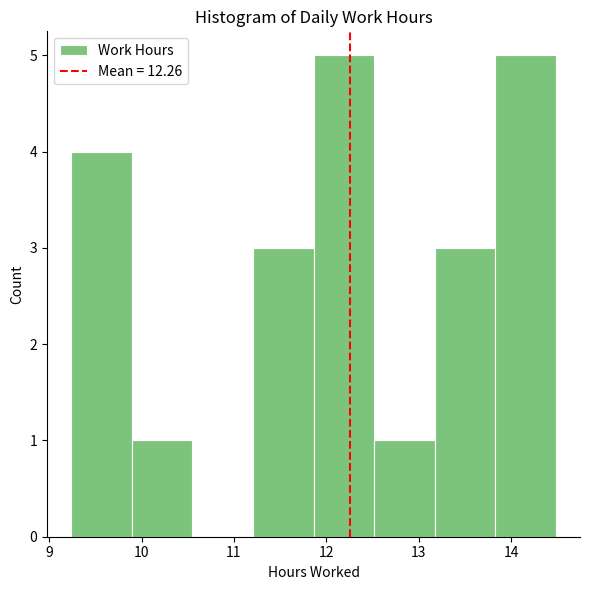

Reading left to right, list every bar in this chart as the range it spans on the x-axis followed by its height. Neither the bar edges nor the heights are printed on the chart, so give them approximately, as read against the axes.

9.2 to 9.9: 4
9.9 to 10.6: 1
10.6 to 11.2: 0
11.2 to 11.9: 3
11.9 to 12.5: 5
12.5 to 13.2: 1
13.2 to 13.8: 3
13.8 to 14.5: 5